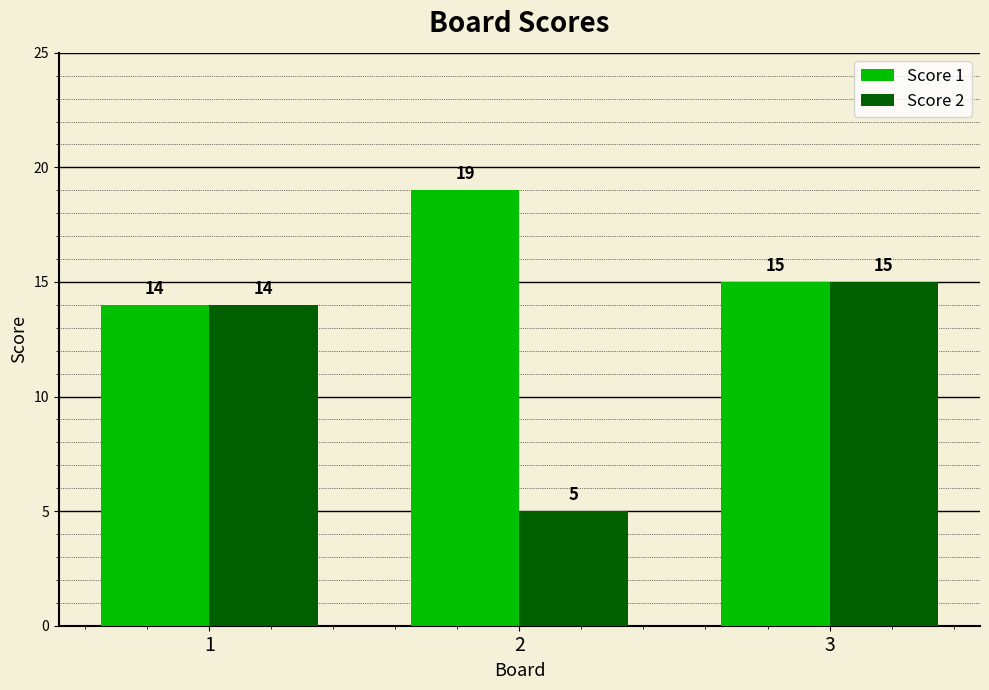

Are the bars grouped side by side (vs. stacked)?

Yes